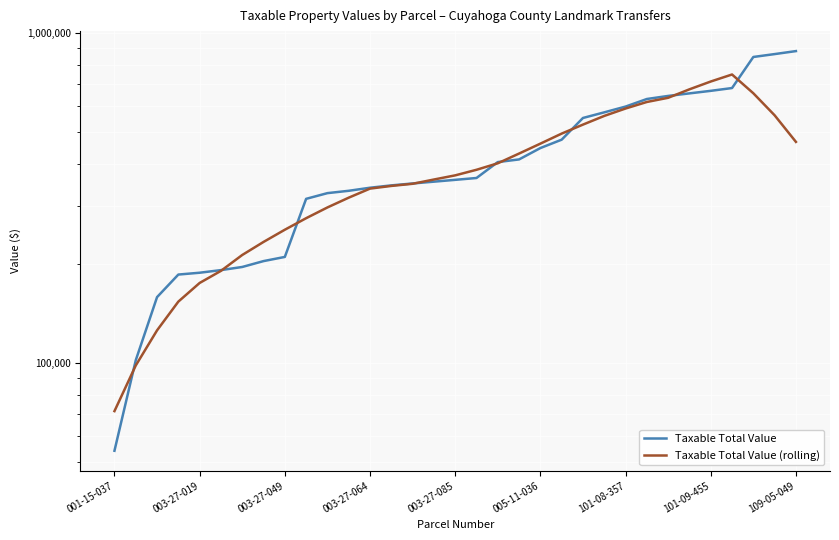

How many distinct data groups are displayed?

2